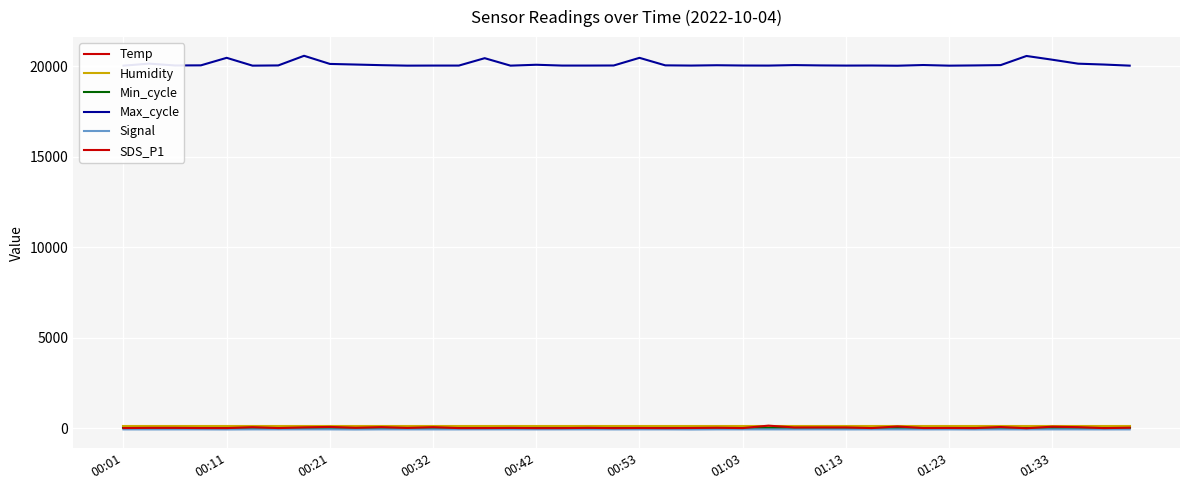

How many lines are shown in the chart?

6